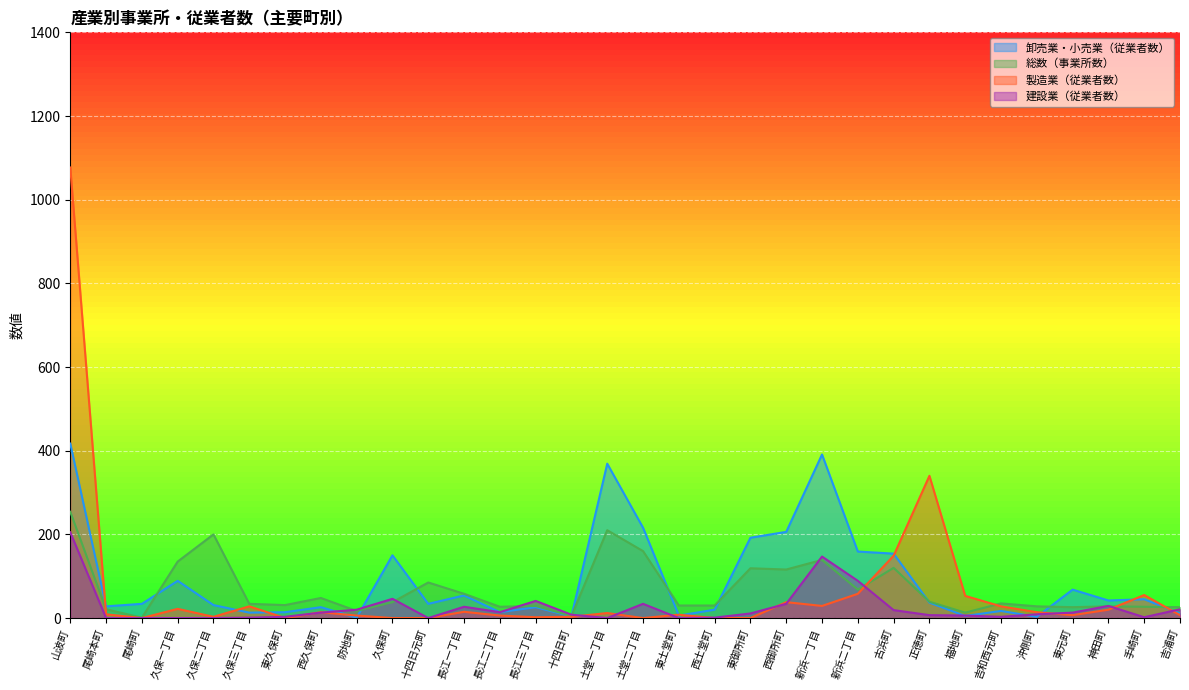

How many lines are shown in the chart?

4